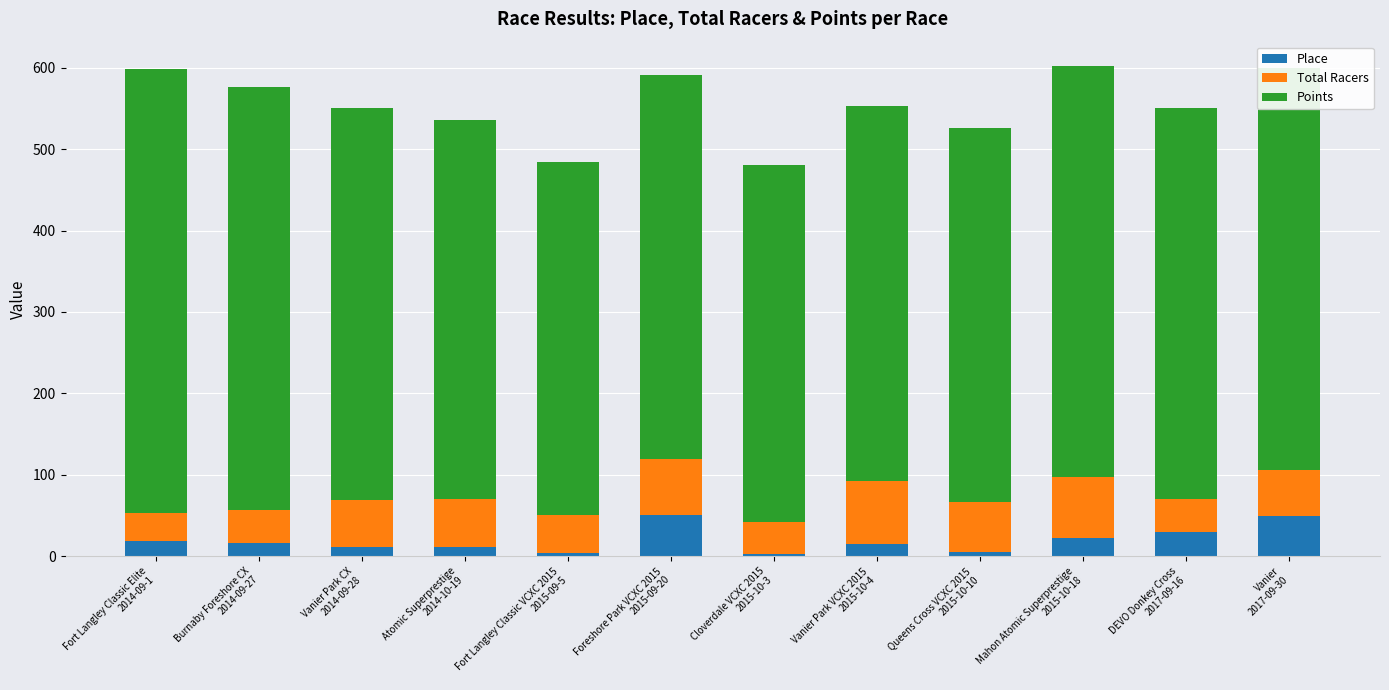

What is the maximum value for Place?

51.0